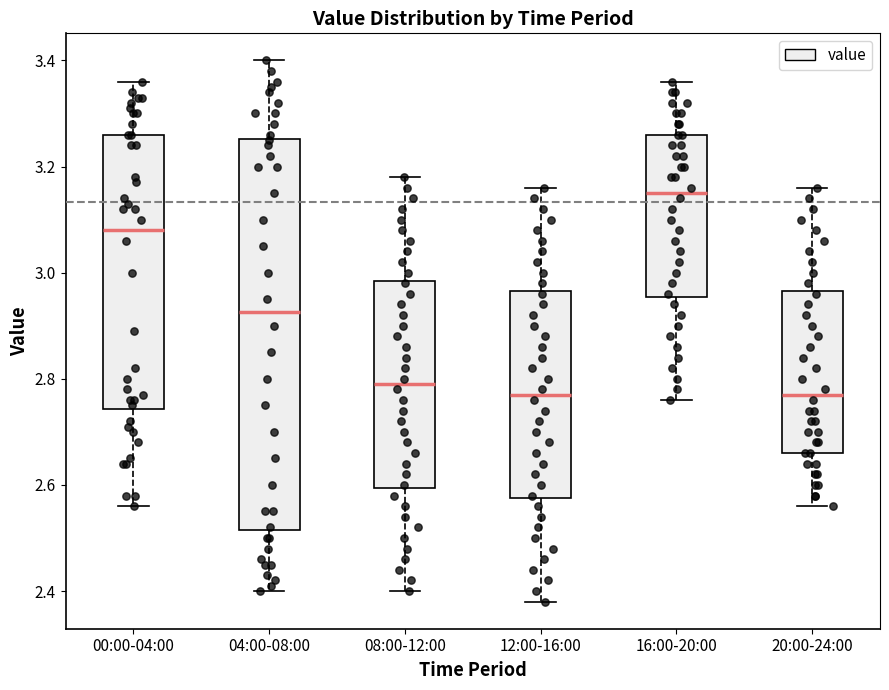

Where does the lower whisker of the box for 04:00-08:00 end on the y-axis? The values are not printed on the chart, so give them approximately, as read against the axis.

2.40